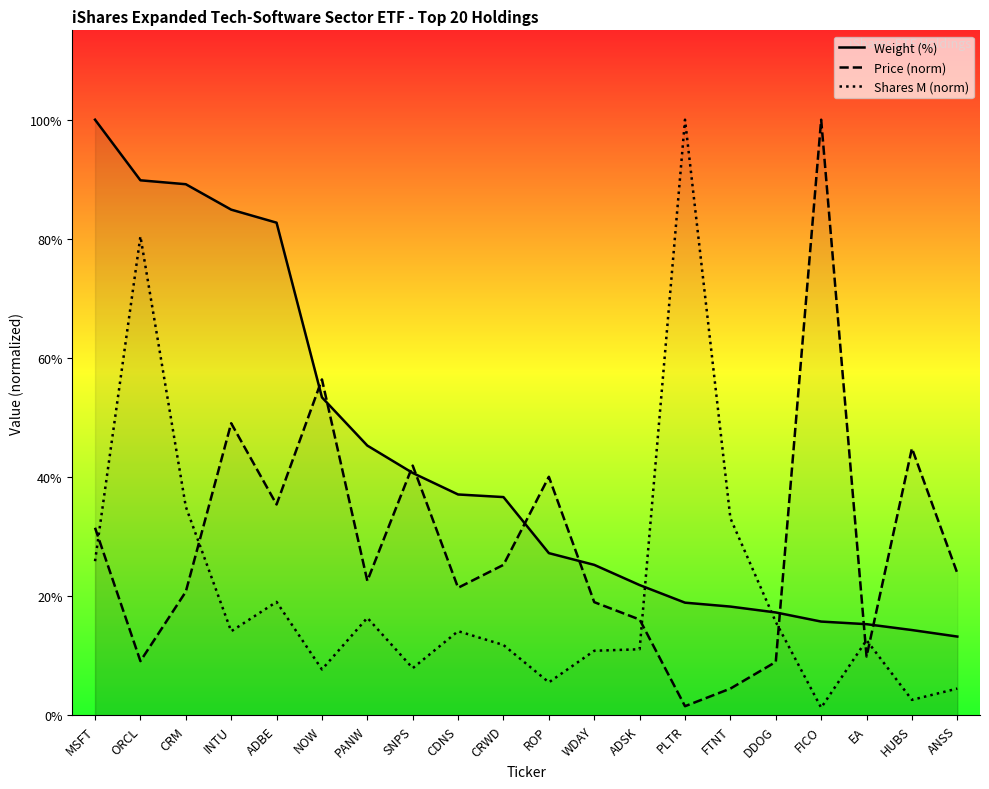

The value of Price (norm) at ADSK is 0.6. True or false?

False